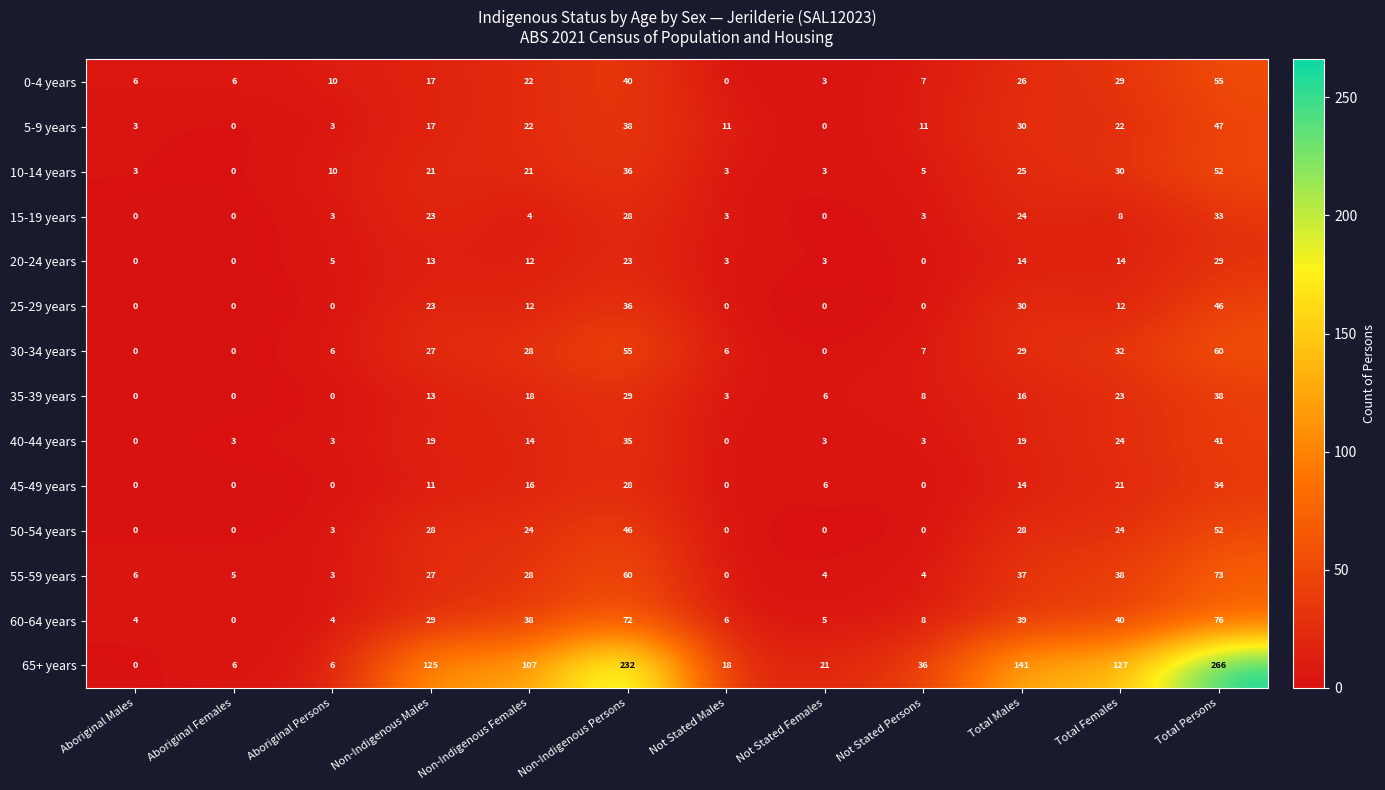

The 55-59 years series shows 4 at Not Stated Persons. True or false?

True